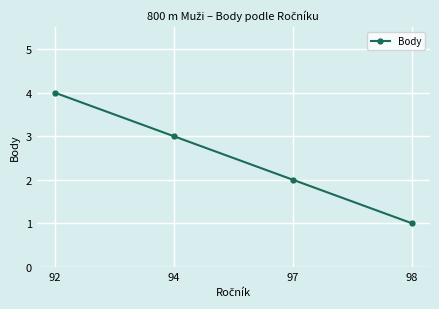

What is the minimum value shown in the chart?

1